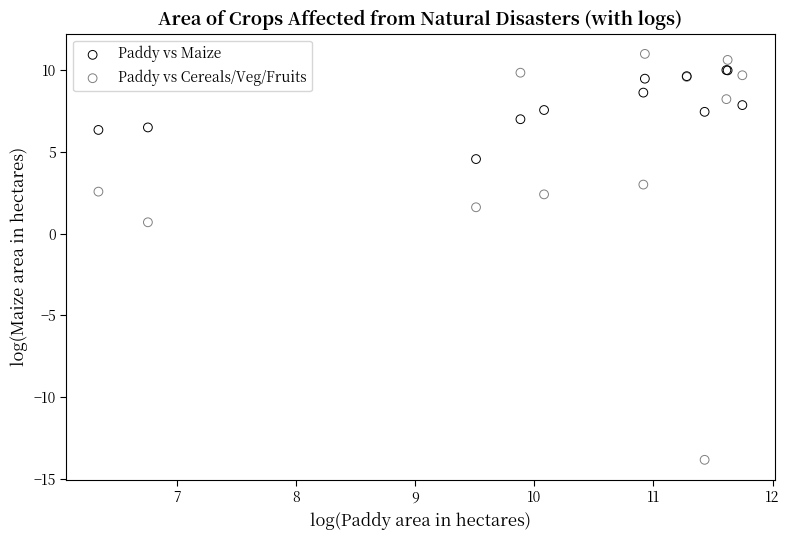

Which series reaches the minimum Y coordinate?

Paddy vs Cereals/Veg/Fruits